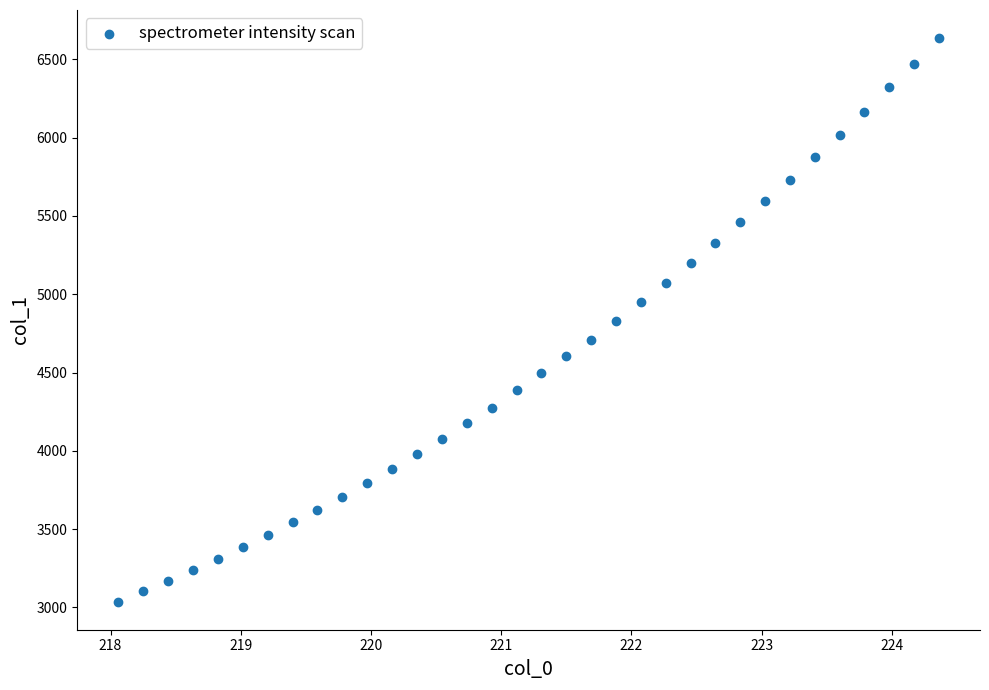

What is the range of Y values (max minus min)?

3598.2